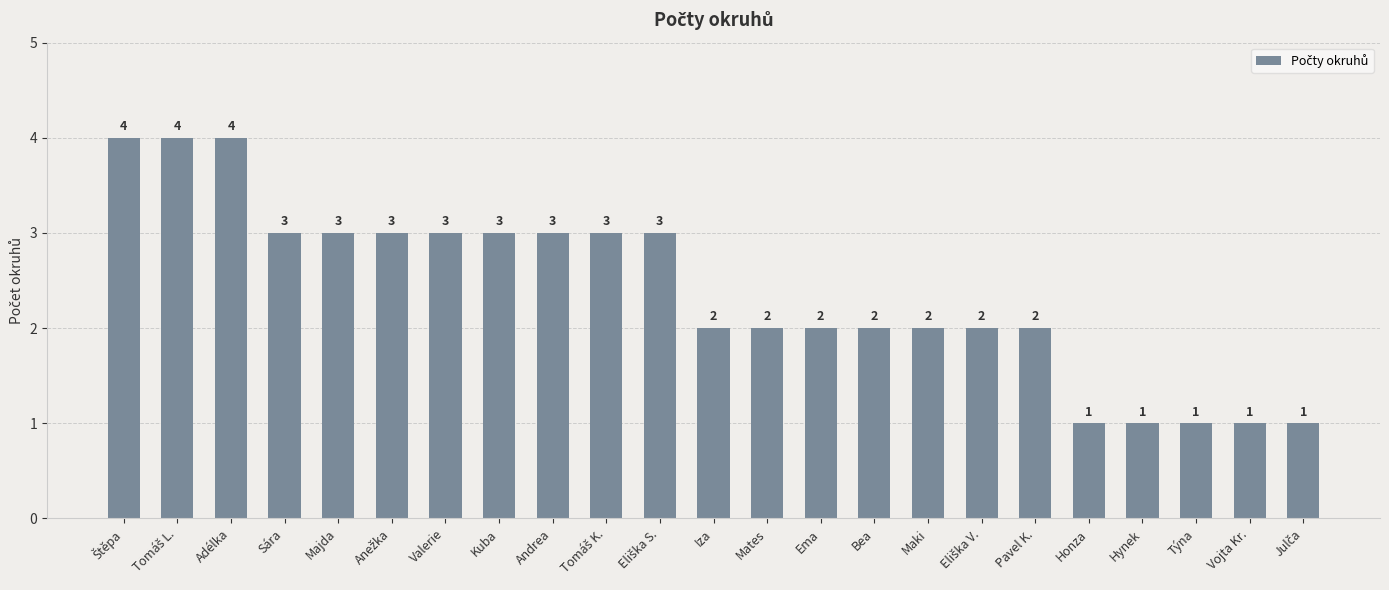

What is the value of the 21st bar from the left?

1